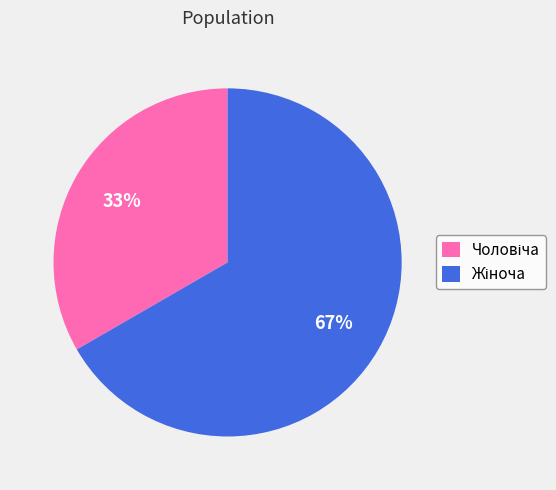

To the nearest percent, what is the average slice percentage?

50%